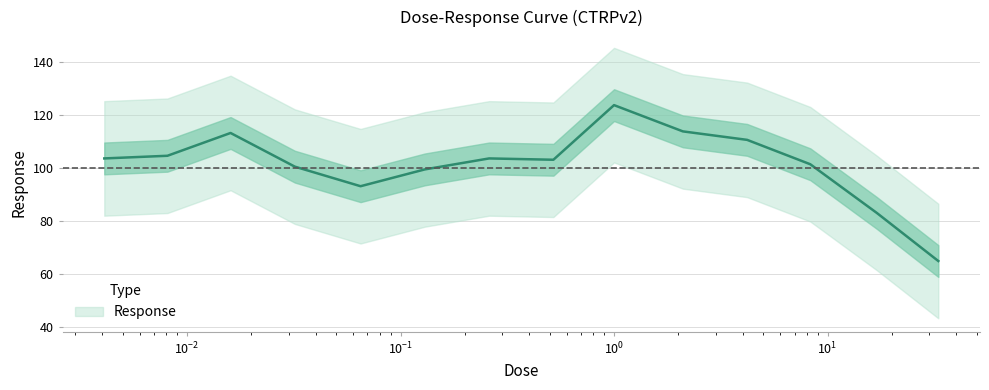

How many data points are less than 103?

6